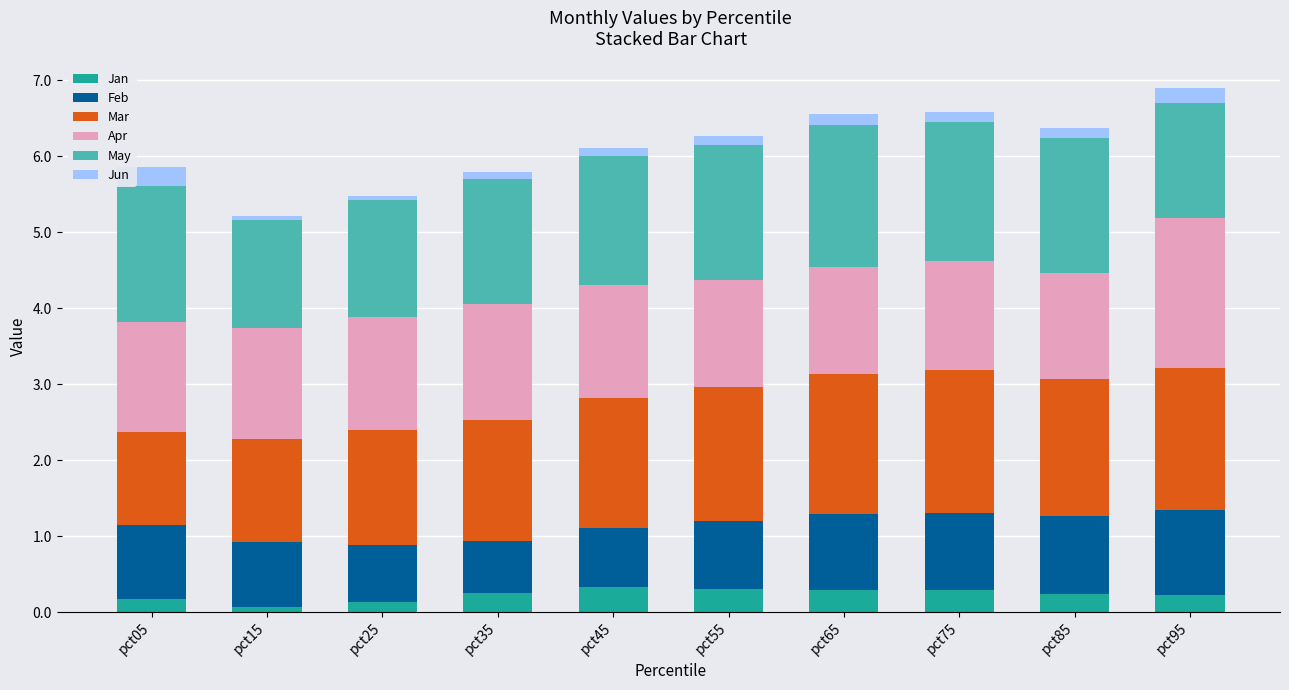

What is the minimum value for Jan?

0.1